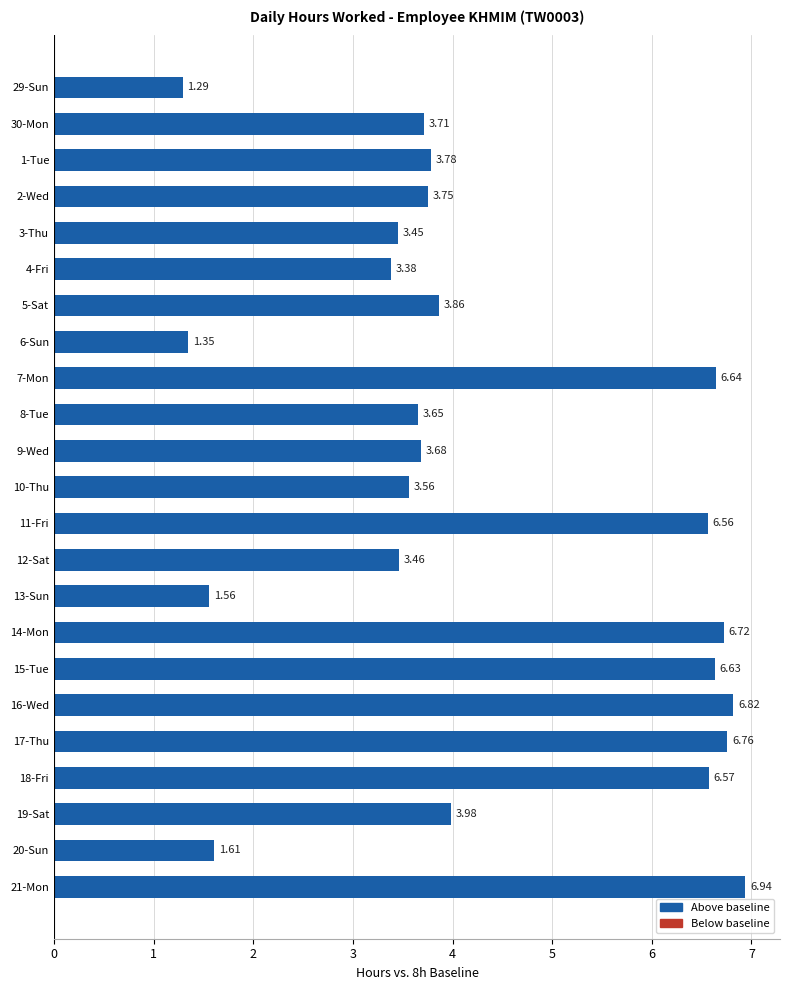

Rank the categories by value from highest to lowest.

21-Mon, 16-Wed, 17-Thu, 14-Mon, 7-Mon, 15-Tue, 18-Fri, 11-Fri, 19-Sat, 5-Sat, 1-Tue, 2-Wed, 30-Mon, 9-Wed, 8-Tue, 10-Thu, 12-Sat, 3-Thu, 4-Fri, 20-Sun, 13-Sun, 6-Sun, 29-Sun